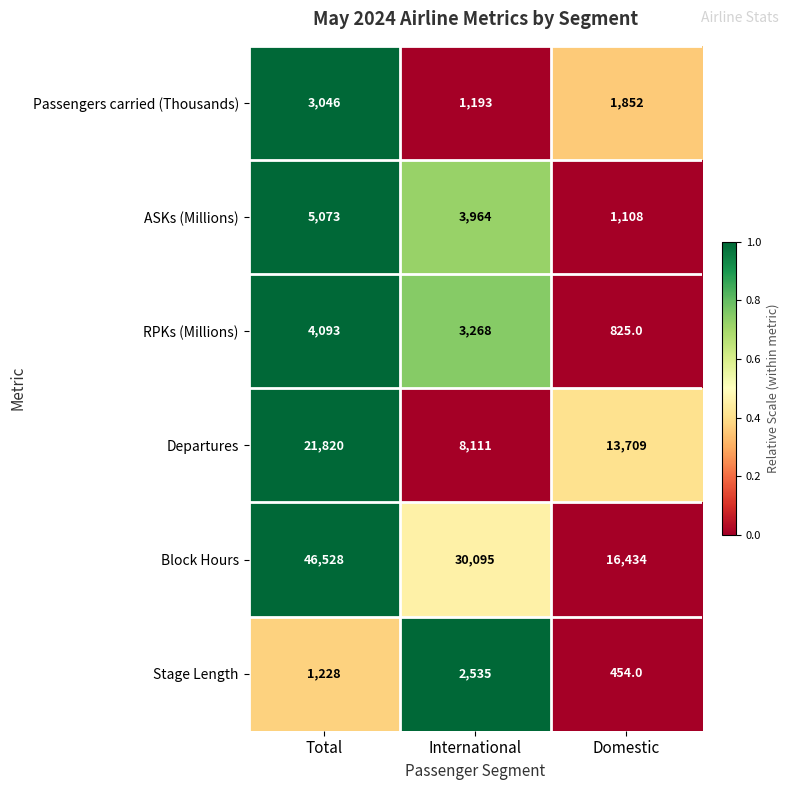

What is the total value across all series at Total?

81788